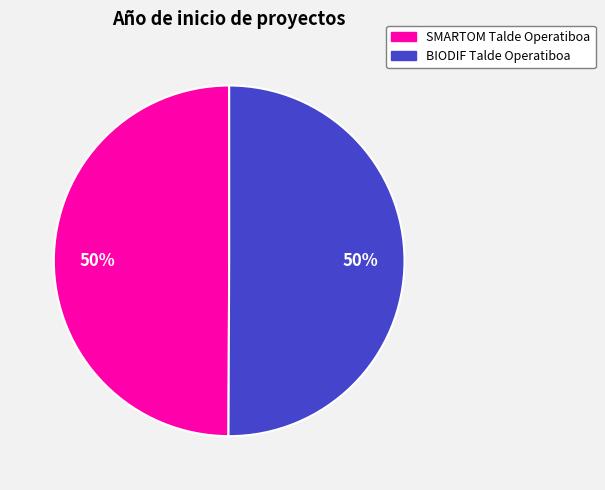

Approximately how many times larger is the value at SMARTOM Talde Operatiboa compared to BIODIF Talde Operatiboa?

1.0